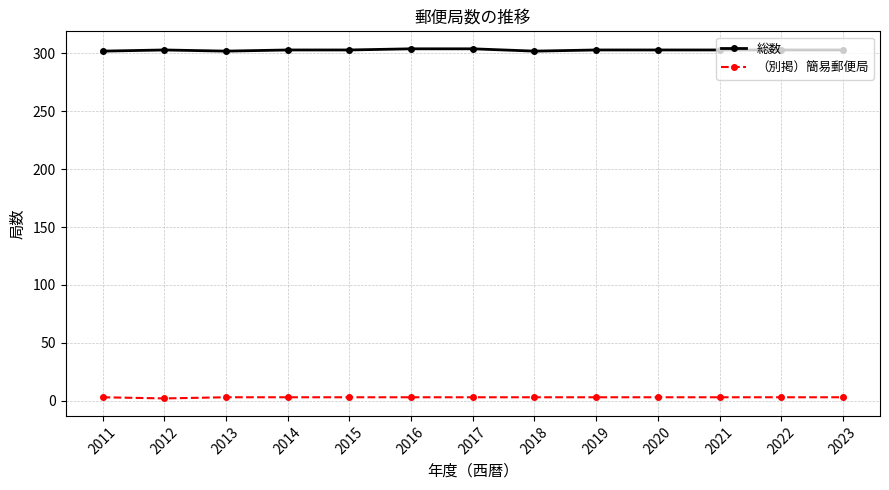

What is the maximum value shown in the chart?

304